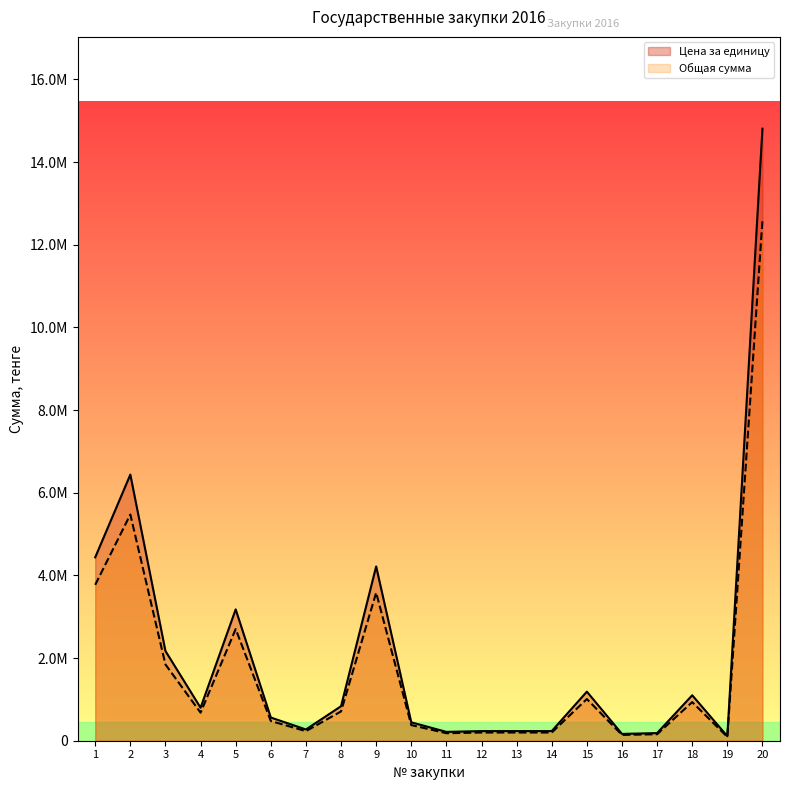

Which has a higher value, 19 or 7?

7